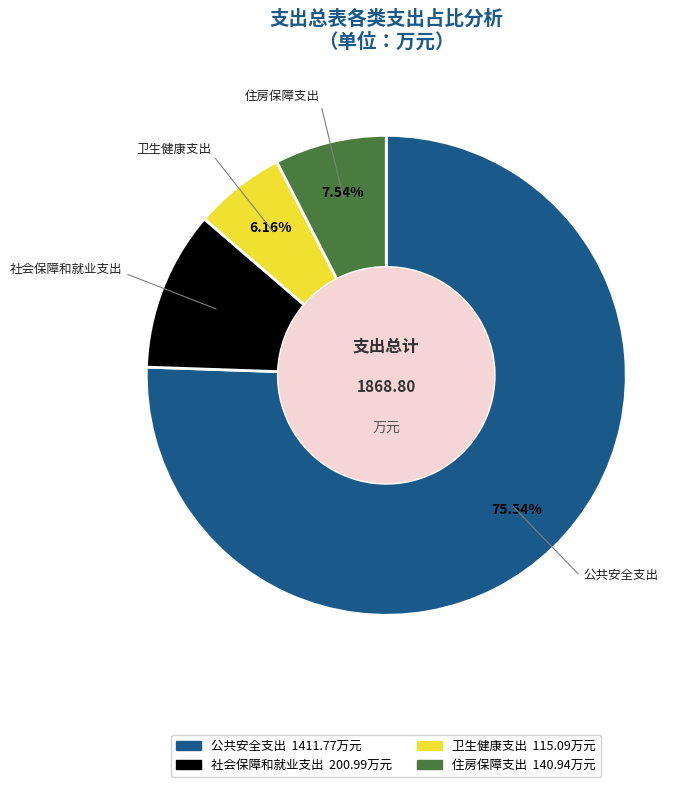

To the nearest percent, what portion does 住房保障支出 represent?

8%